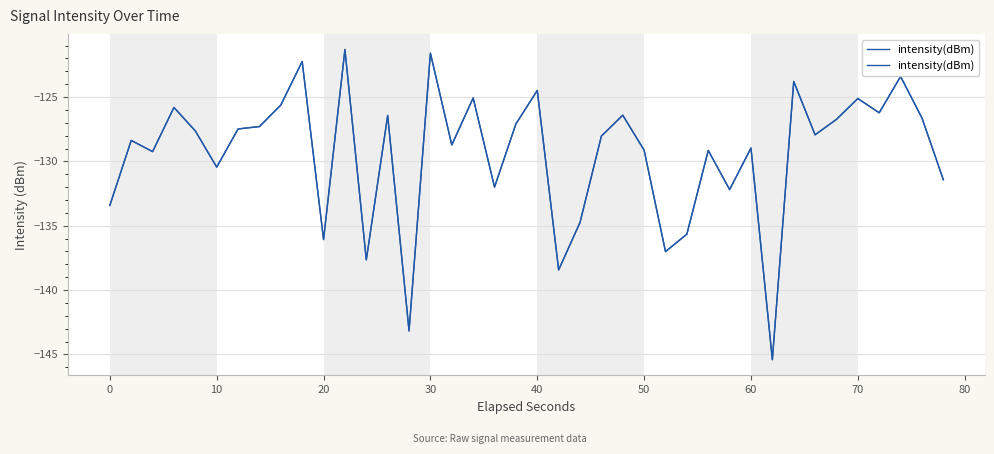

Reading left to right, what are all the values shown in this chart?

-133.4	-128.4	-129.2	-125.8	-127.6	-130.4	-127.5	-127.3	-125.6	-122.2	-136.1	-121.3	-137.7	-126.4	-143.2	-121.6	-128.7	-125.1	-132.0	-127.1	-124.5	-138.4	-134.7	-128.0	-126.4	-129.1	-137.0	-135.7	-129.1	-132.2	-129.0	-145.4	-123.8	-127.9	-126.7	-125.1	-126.2	-123.4	-126.6	-131.4